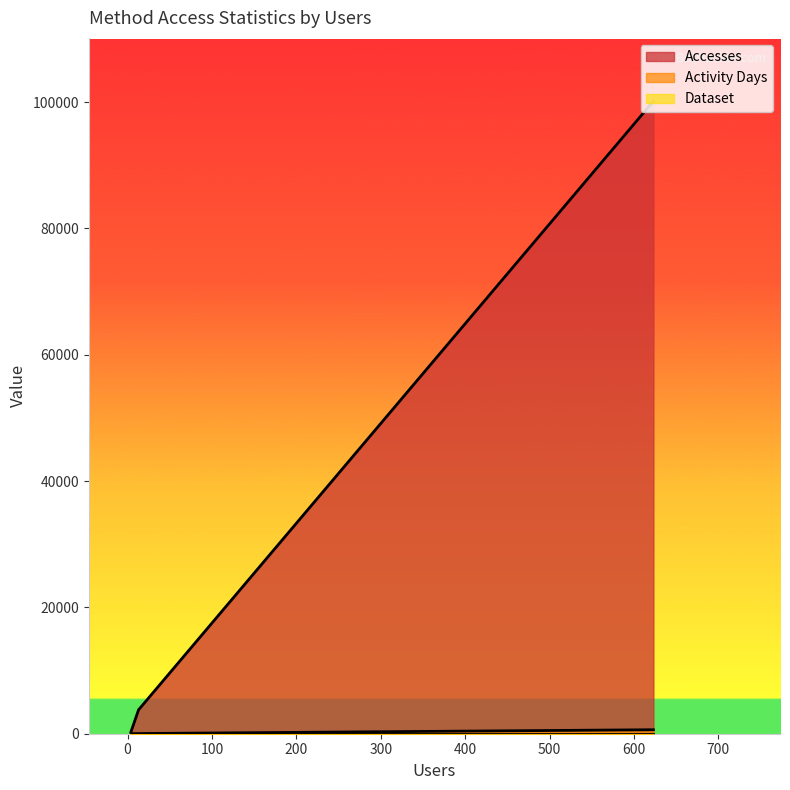

Which series has the widest spread of values?

Accesses